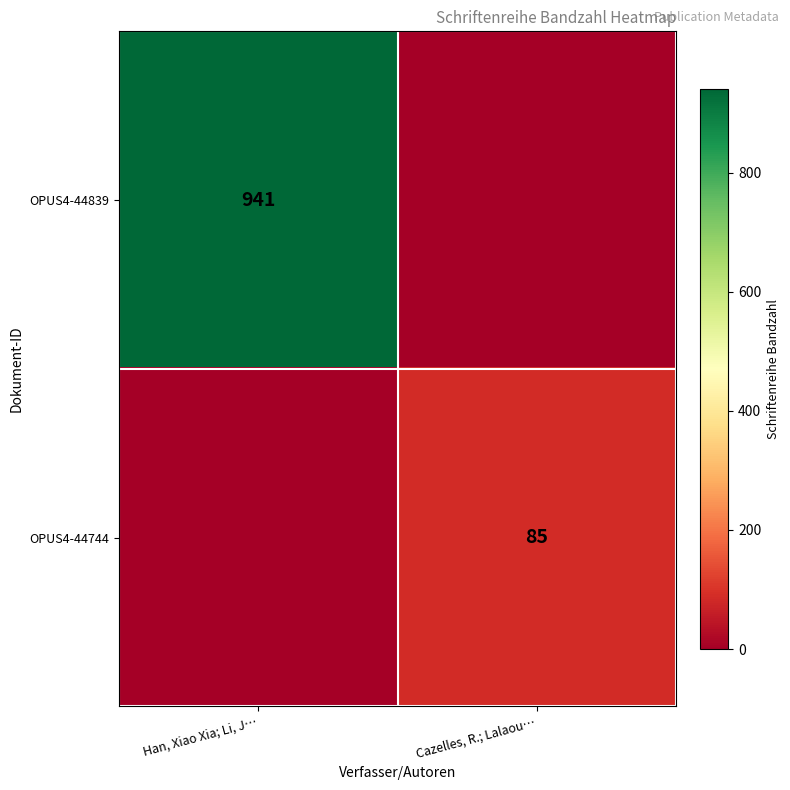

Is it true that OPUS4-44839 equals 941 at Han, Xiao Xia; Li, J…?

True